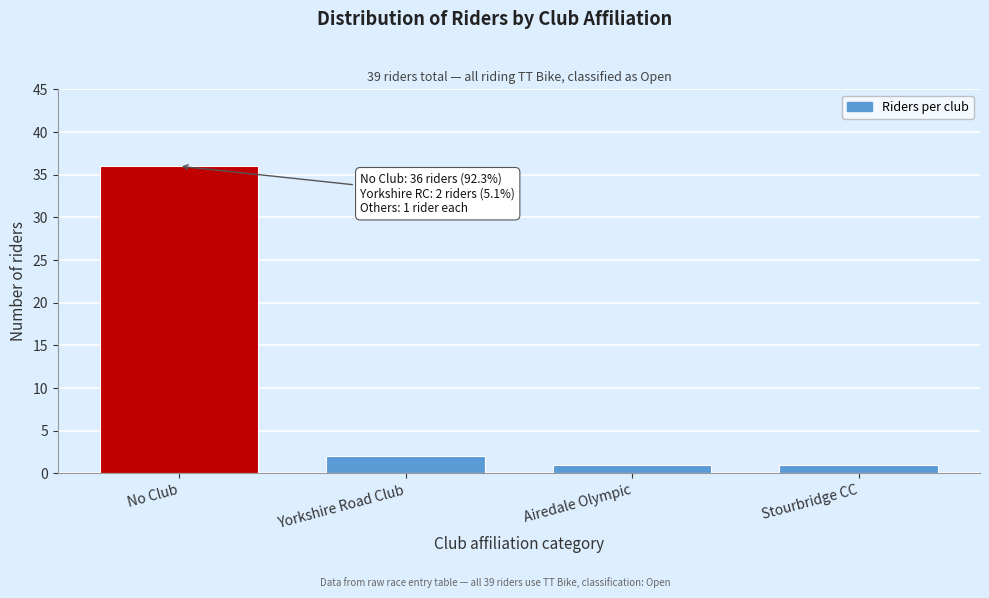

Reading right to left, extract all data points from this chart.

1	1	2	36